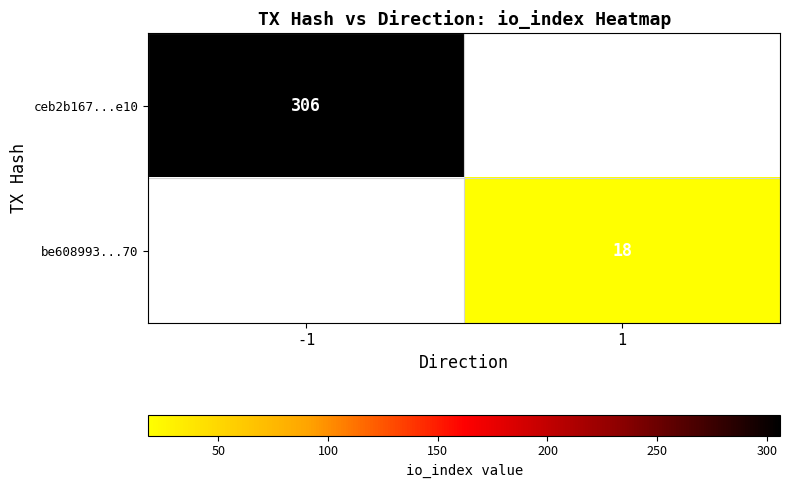

True or false: be608993...70 has a value of 30 at 1.

False